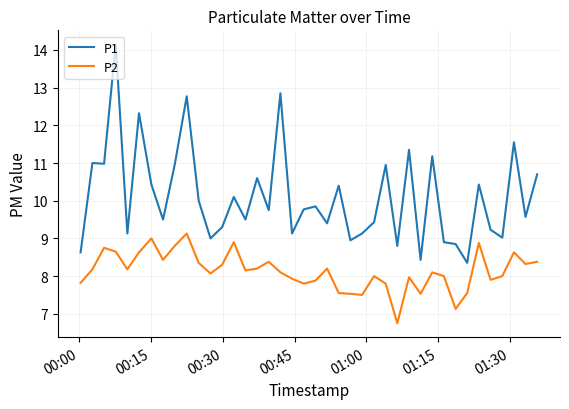

What is the highest value of the P2 series?

9.1